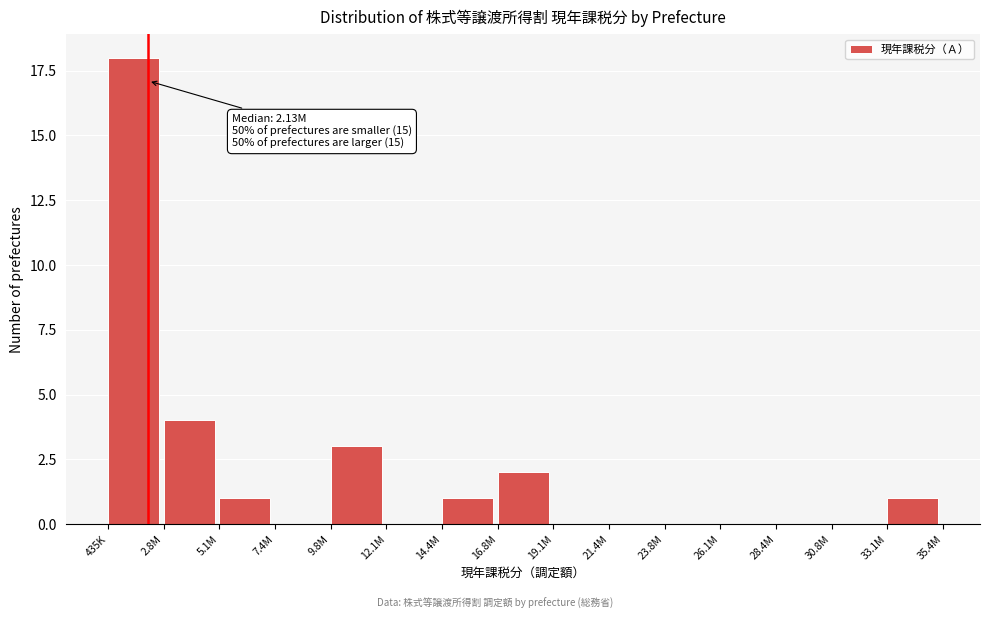

What is the maximum value shown in the chart?

18